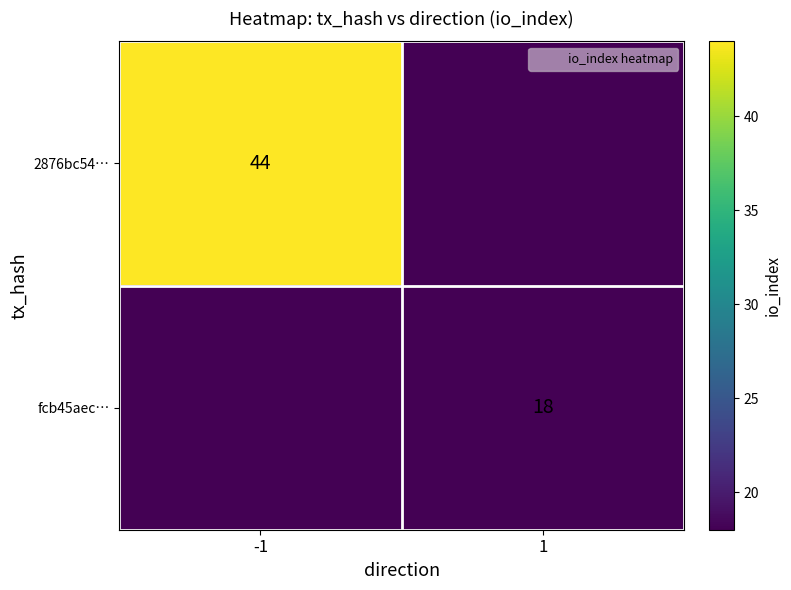

How many distinct data groups are displayed?

2